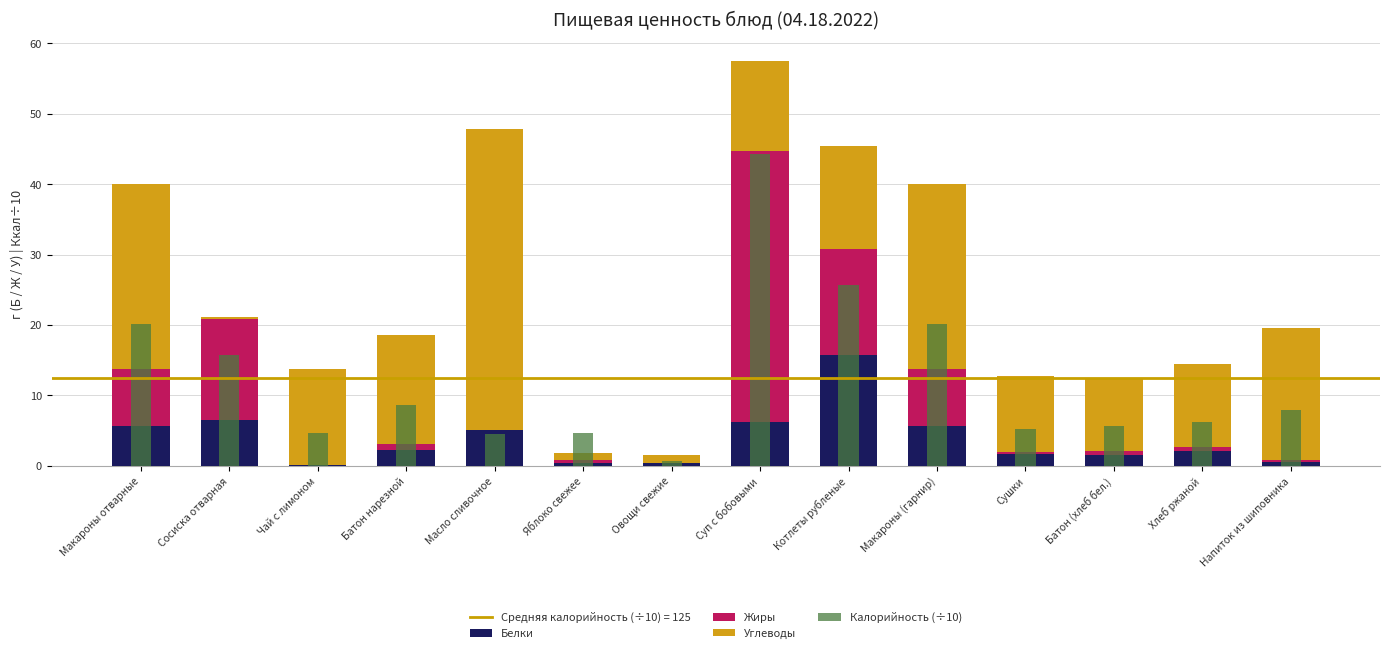

At how many categories does at least one series exceed 9?

12